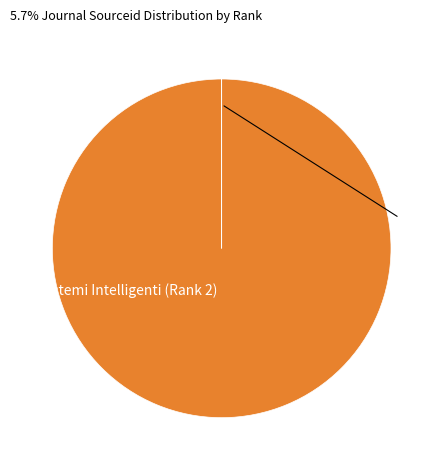

Is there any slice that represents more than half of the pie?

Yes